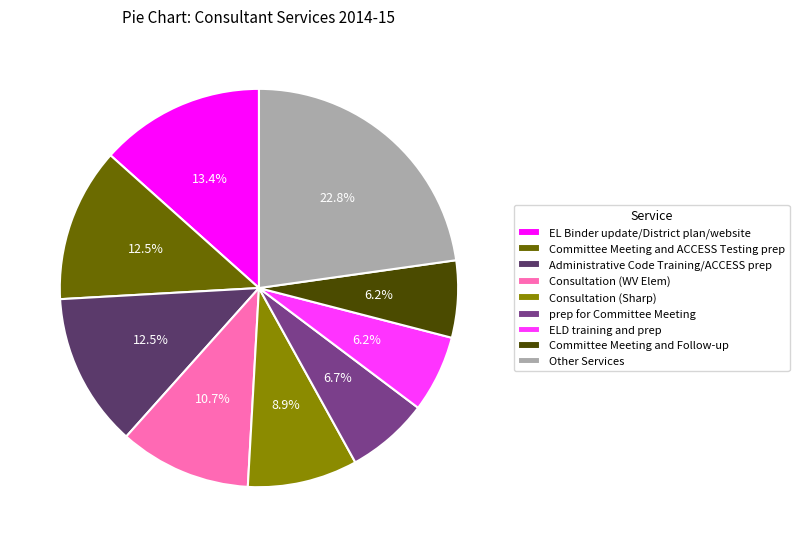

Is there any slice that represents more than half of the pie?

No